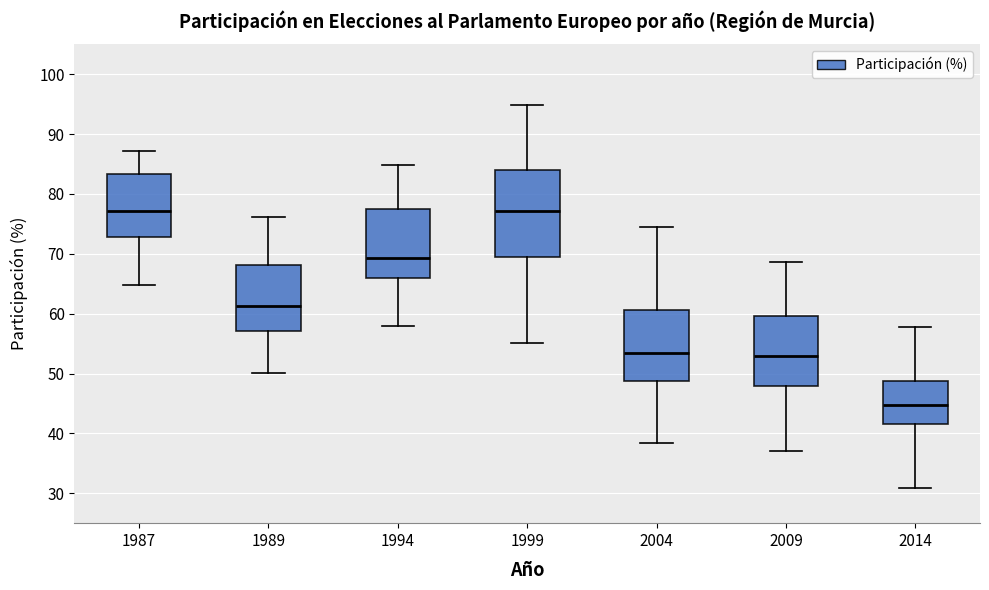

Comparing the boxes themselves (not the whiskers), which one is the tallest?

1999